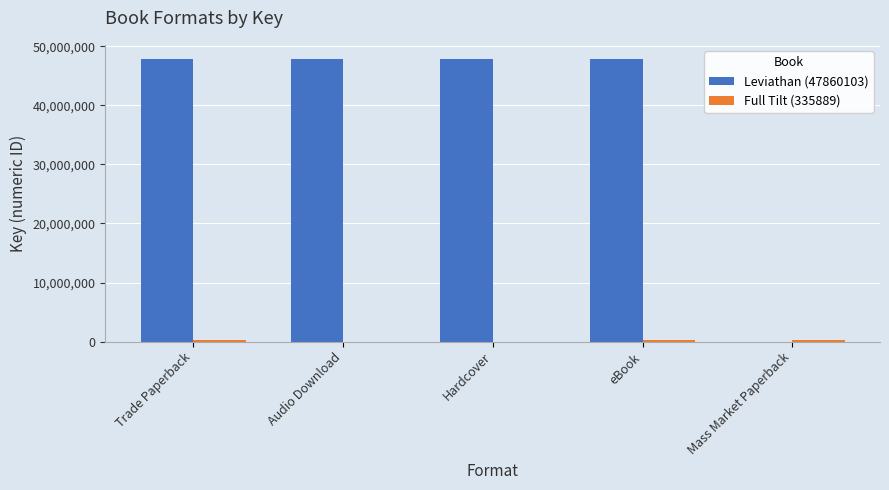

What is the total value across all series at Hardcover?

47860103